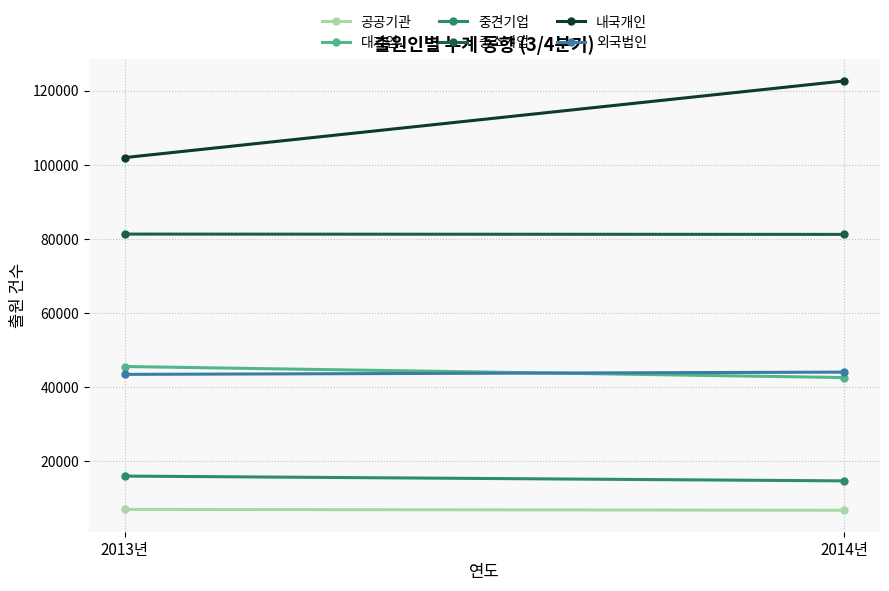

How many values in the 중소기업 series are below 81315?

1